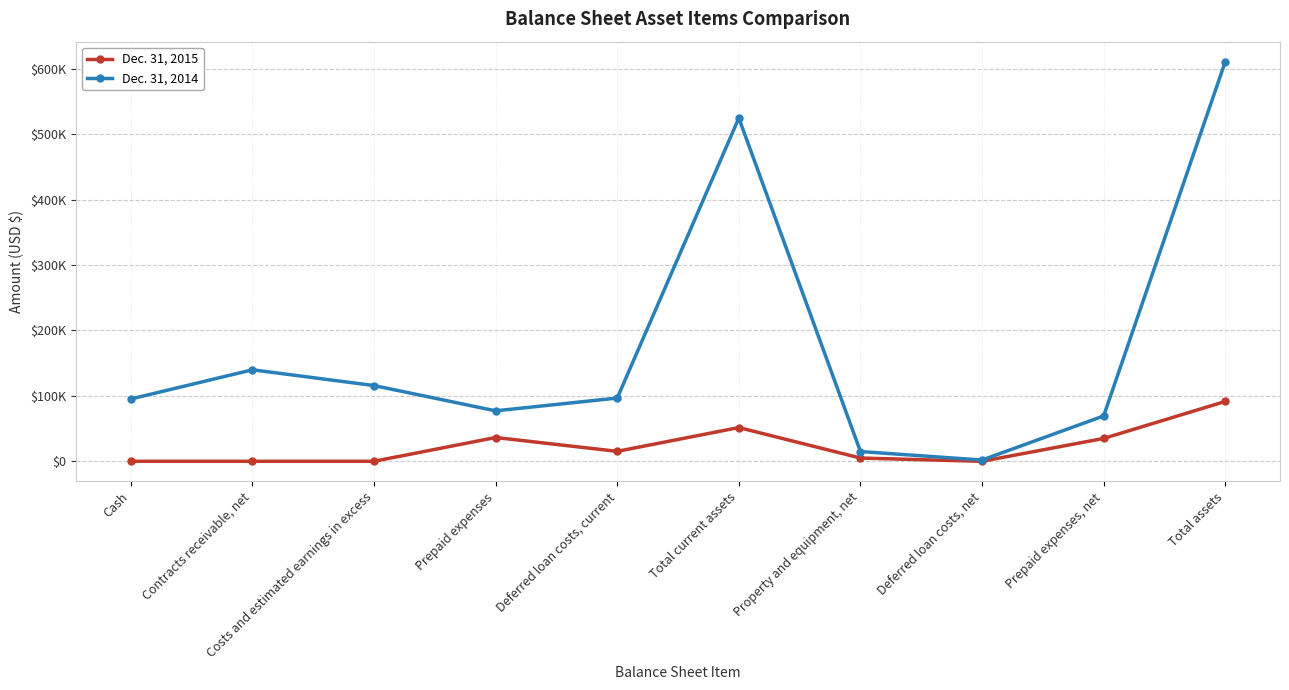

List the labels in order of Dec. 31, 2014 value, smallest first.

Deferred loan costs, net, Property and equipment, net, Prepaid expenses, net, Prepaid expenses, Cash, Deferred loan costs, current, Costs and estimated earnings in excess, Contracts receivable, net, Total current assets, Total assets